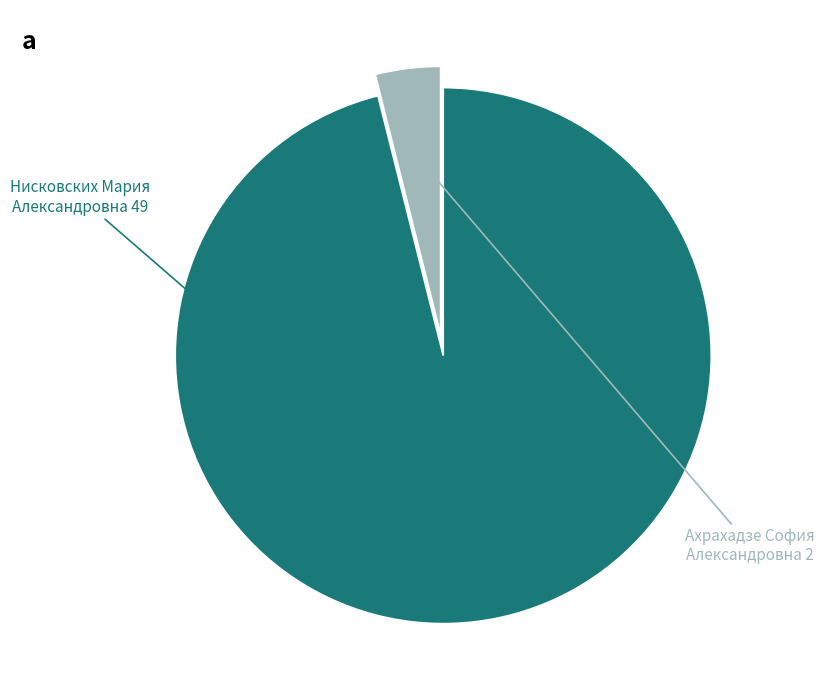

Does any single category account for the majority?

Yes